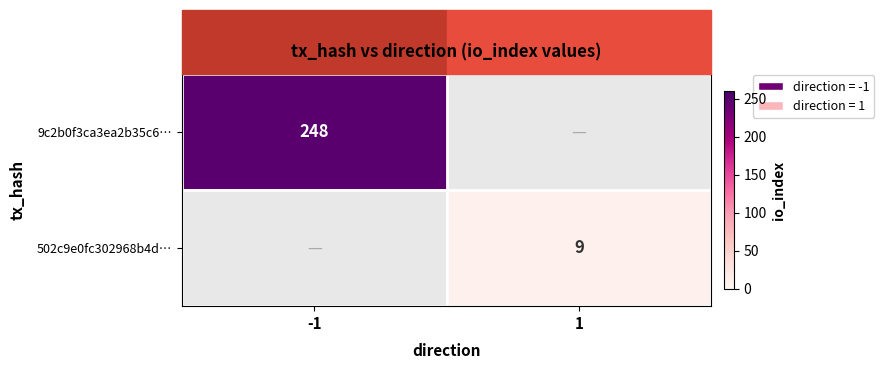

Is it true that 502c9e0fc302968b4d… equals 3 at 1?

False